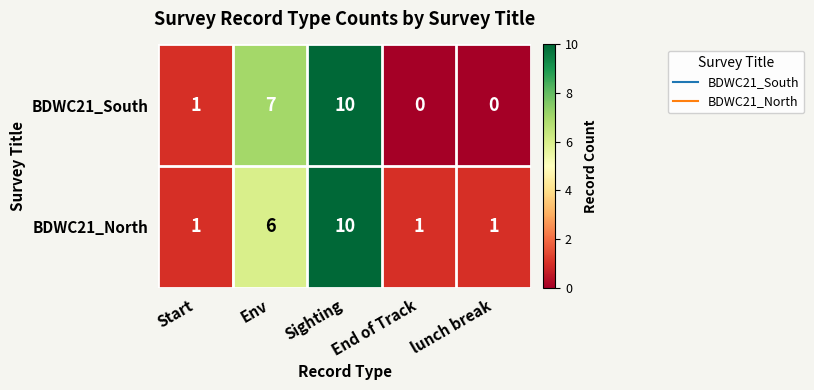

What is the maximum value shown in the chart?

10